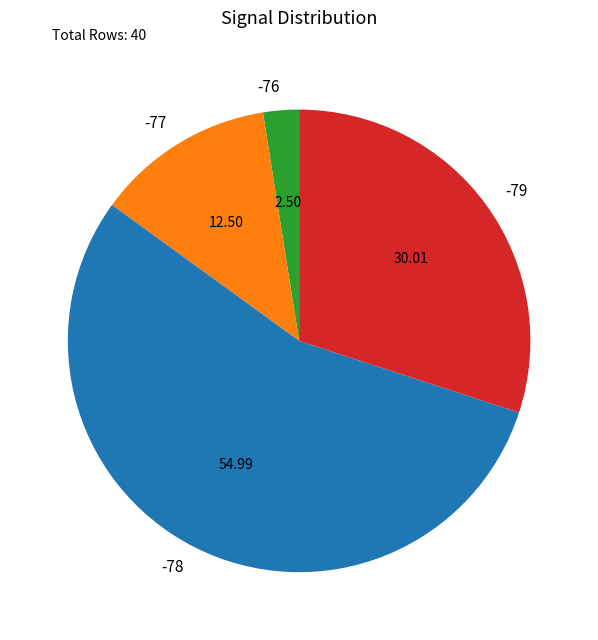

What is the ratio of the value at -79 to the value at -76?

12.0